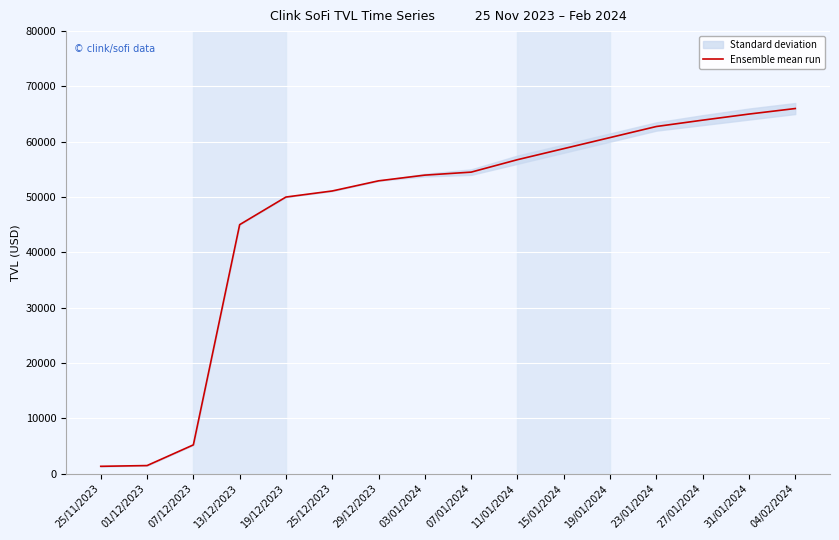

Between 19/12/2023 and 31/01/2024, which is larger?

31/01/2024